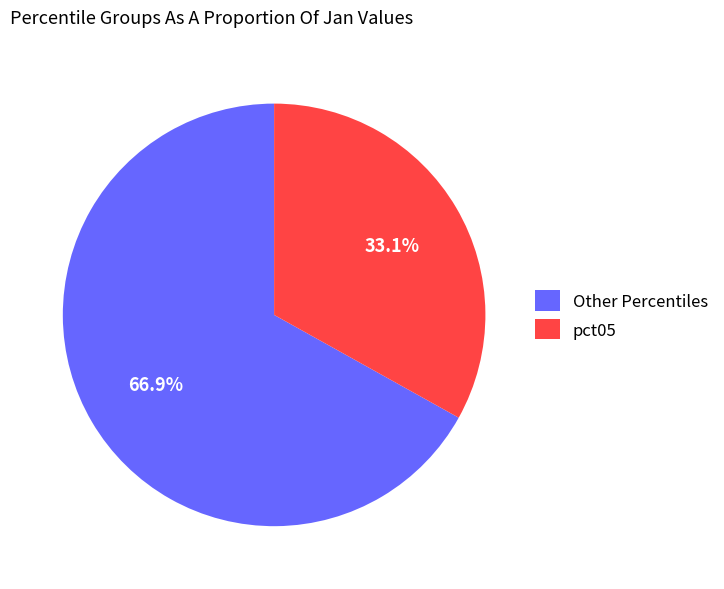

What is the smallest slice in the pie chart?

pct05